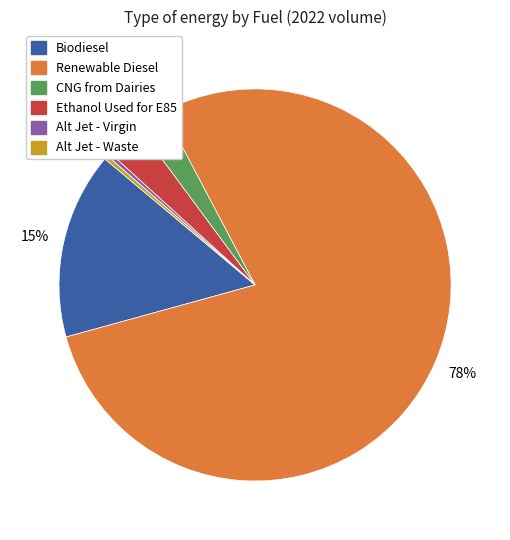

How many slices are in this pie chart?

6